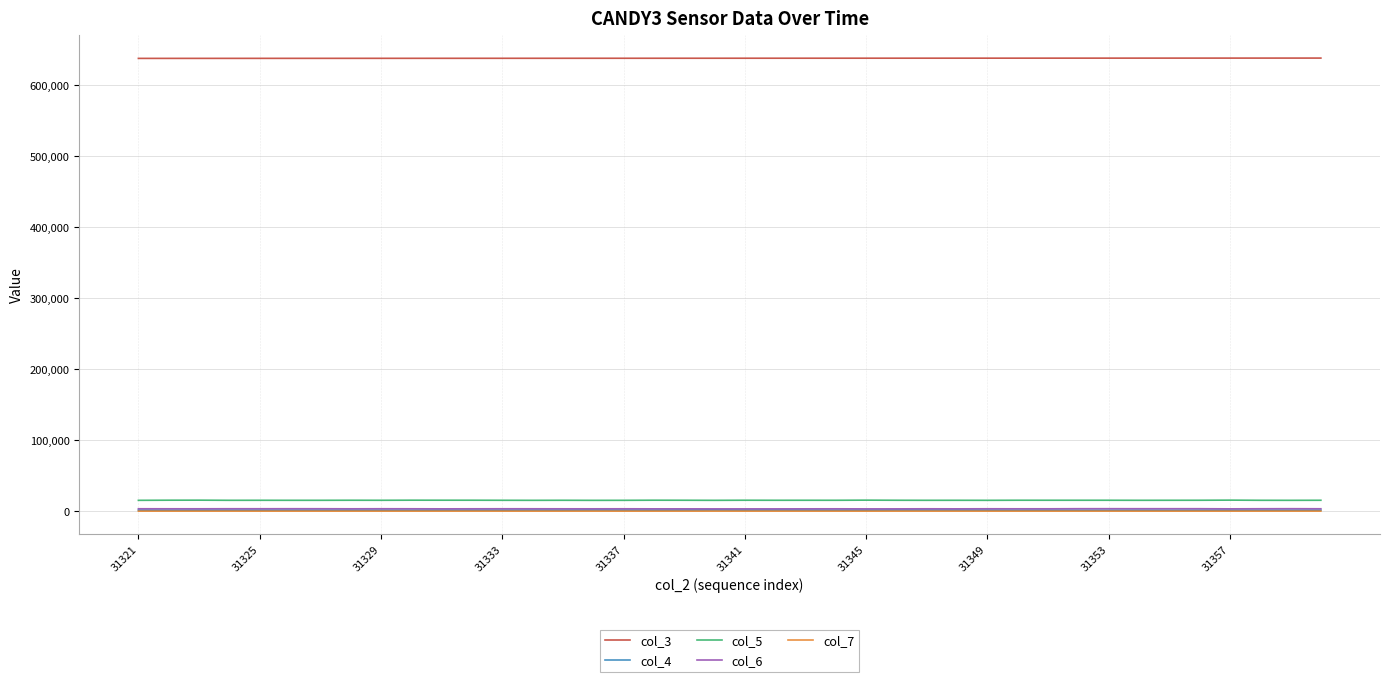

True or false: col_3 and col_5 intersect in this chart.

False